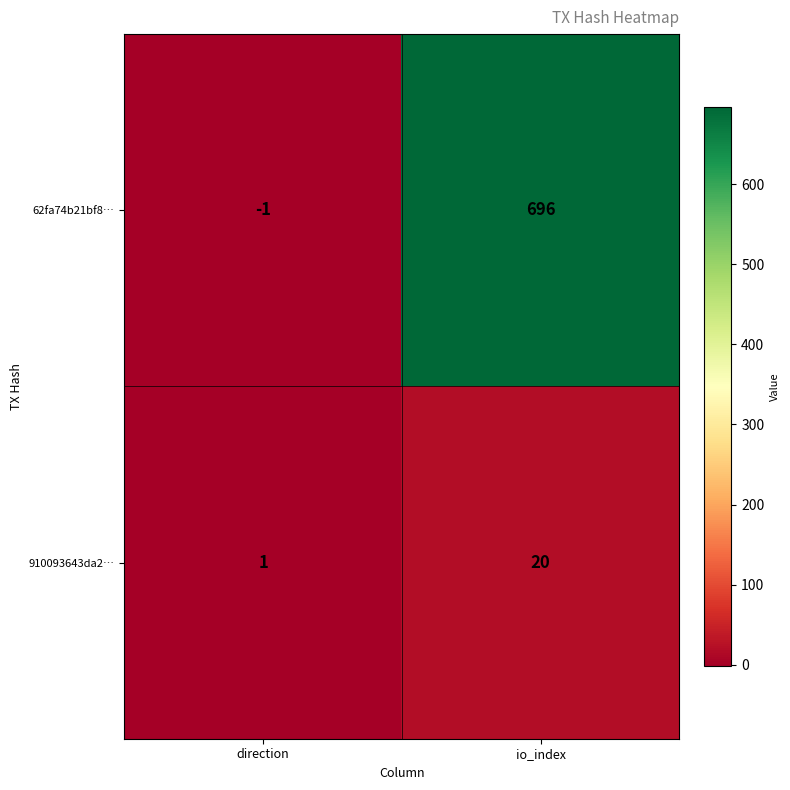

At which label is 62fa74b21bf8… closest to 347?

direction